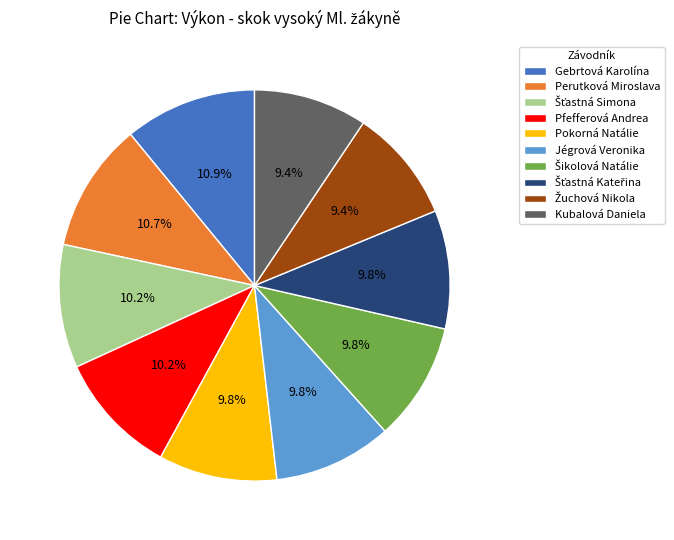

Is there a majority slice in this chart?

No